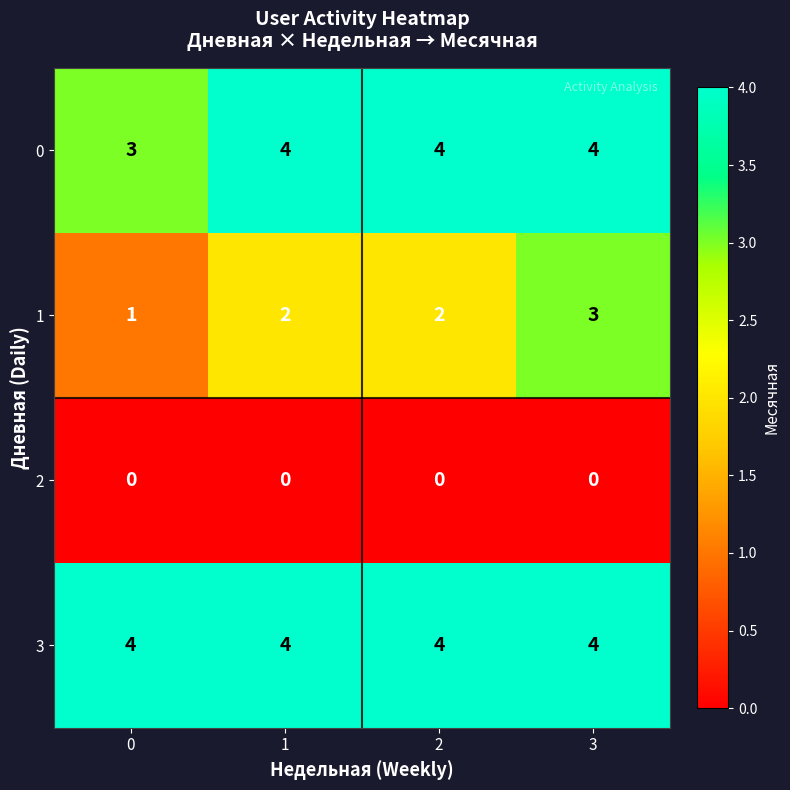

Reading left to right, transcribe all the data shown in this chart.

0: 0=3	1=4	2=4	3=4
1: 0=1	1=2	2=2	3=3
2: 0=0	1=0	2=0	3=0
3: 0=4	1=4	2=4	3=4